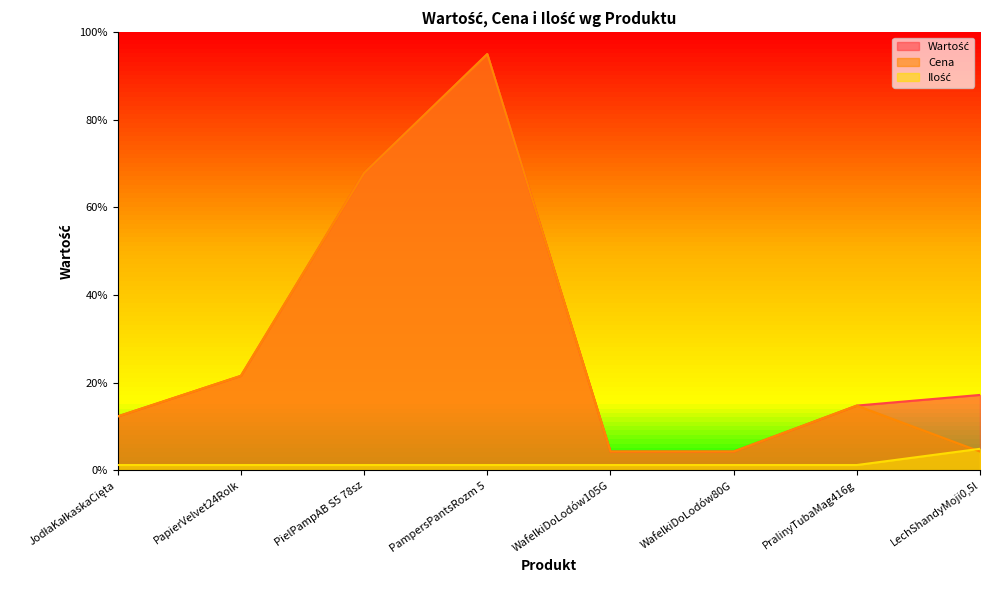

What is the sum of the Ilość values at JodłaKałkaskaCięta and PampersPantsRozm 5?

2.5